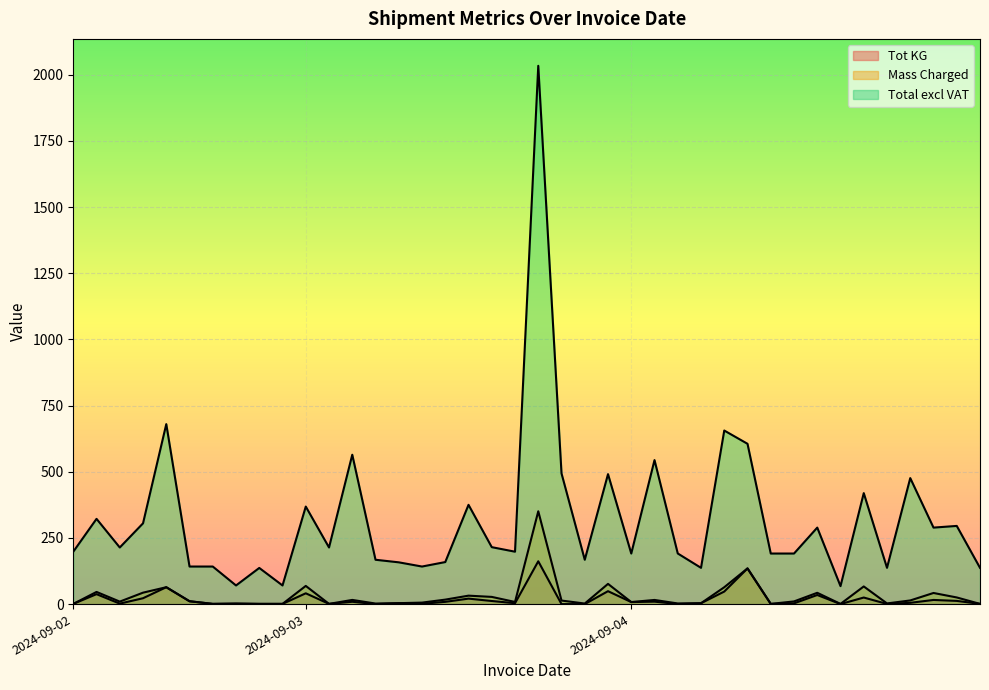

Is it true that Tot KG equals 11.0 at 2024-09-02?

True